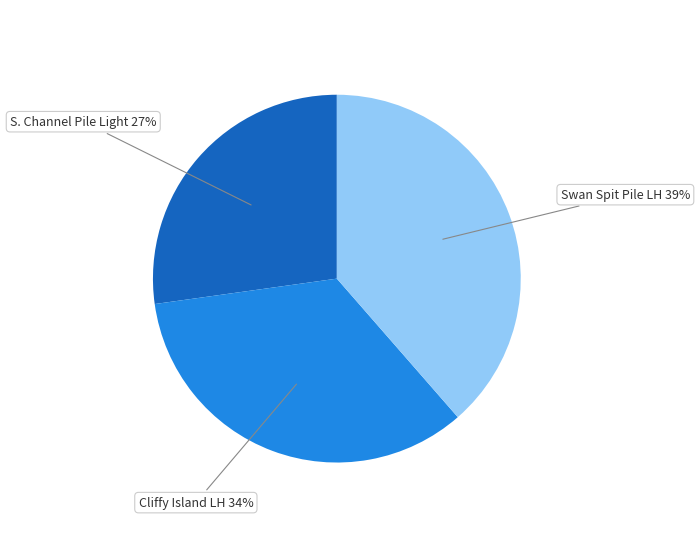

Is there a majority slice in this chart?

No